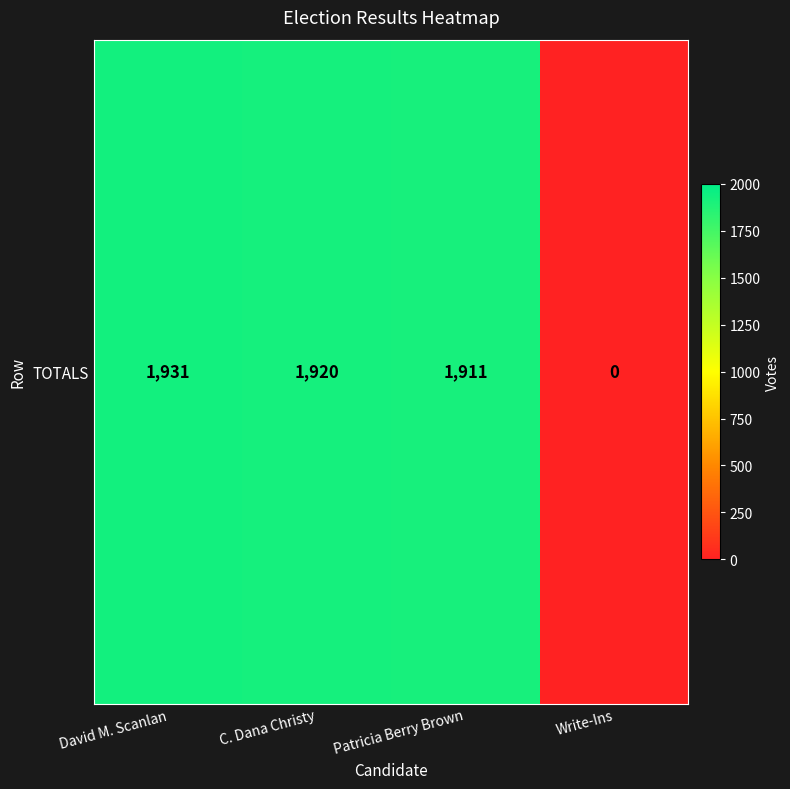

List the labels in order of value, smallest first.

Write-Ins, Patricia Berry Brown, C. Dana Christy, David M. Scanlan